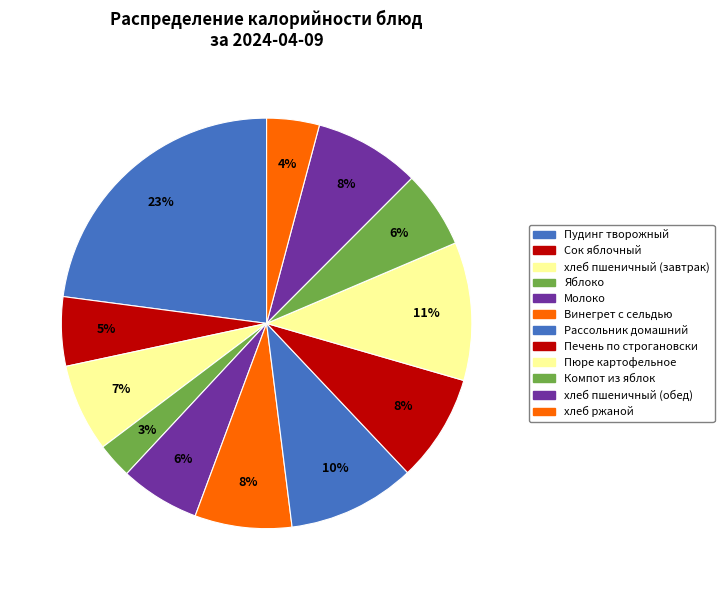

What is the smallest slice in the pie chart?

Яблоко